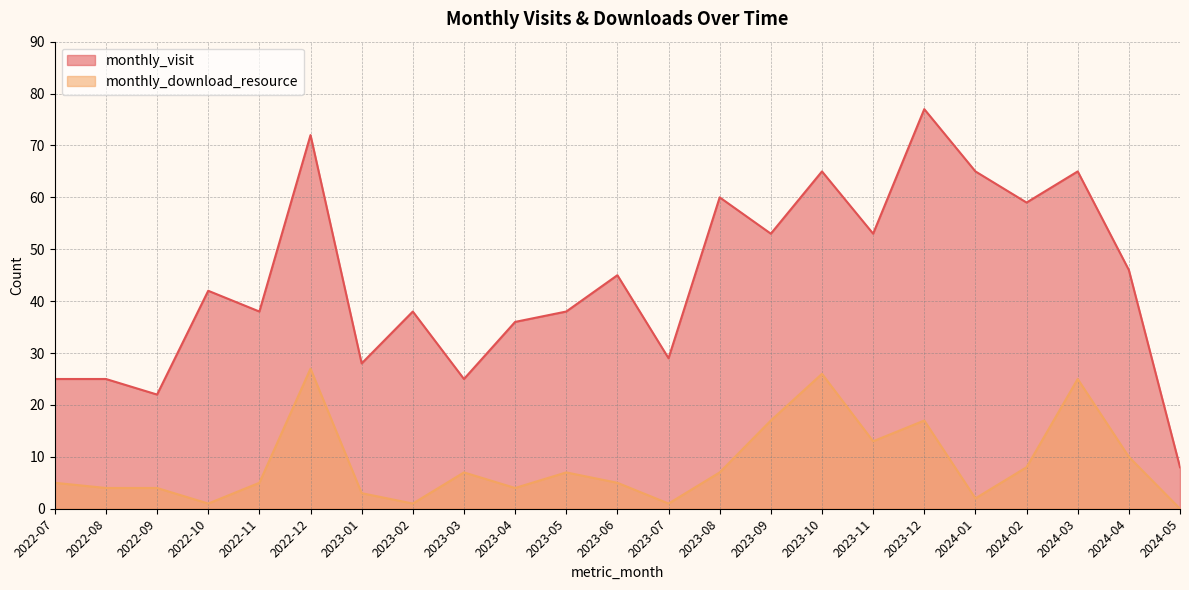

What is the difference between the maximum and minimum values in the monthly_download_resource series?

27